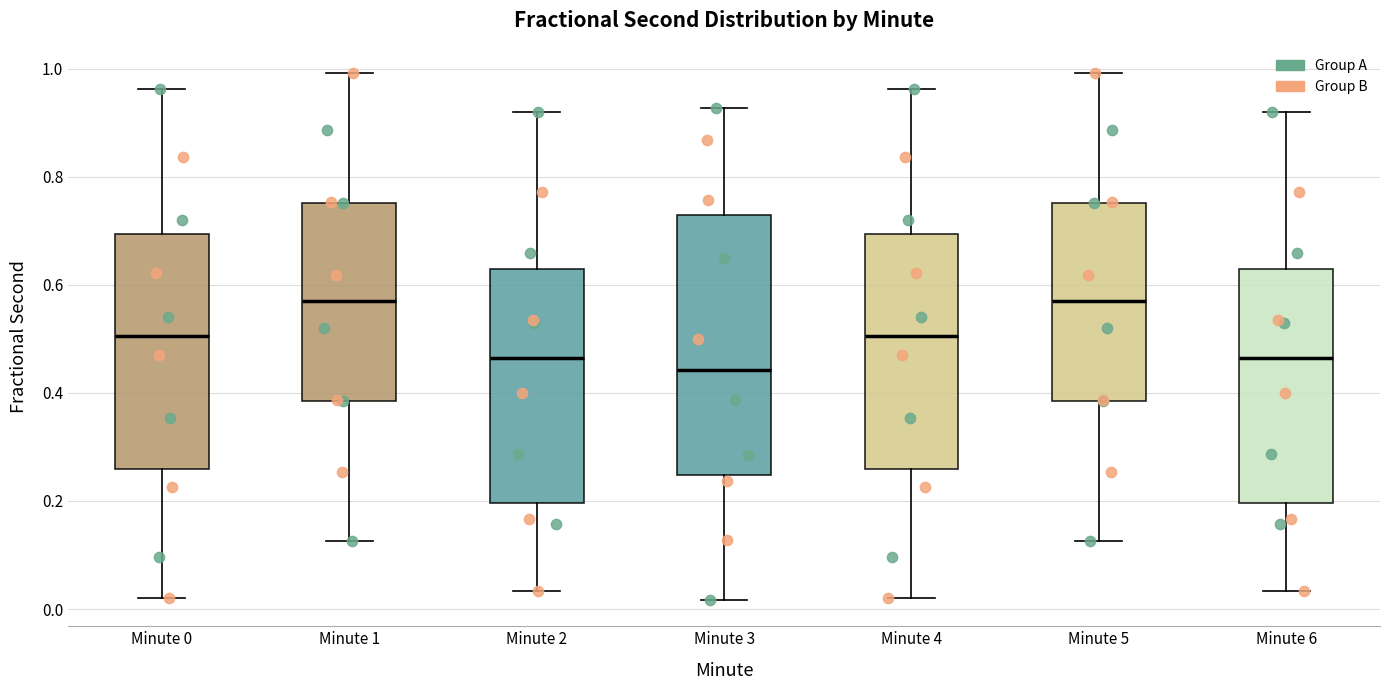

Which box has the lowest median line?

Minute 3